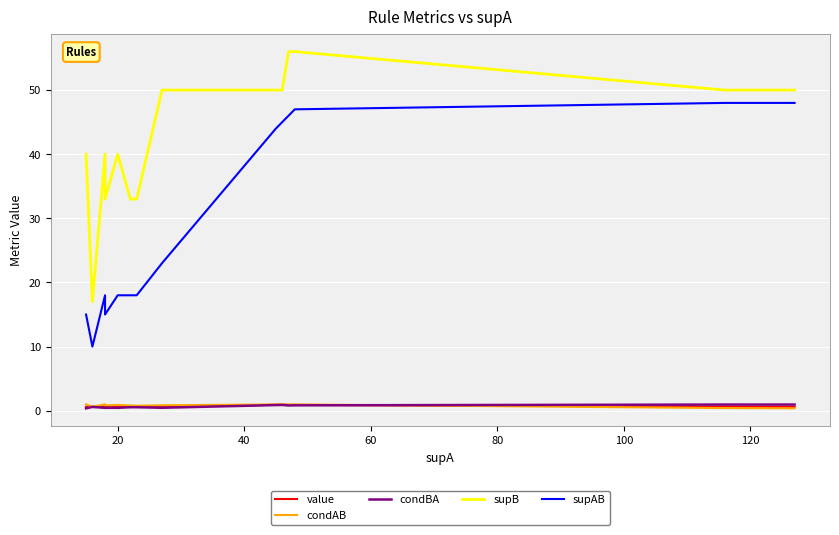

Reading left to right, what are all the values shown in this chart?

value: 0.6	0.6	0.6	0.6	0.6	0.7	0.6	0.6	0.7	0.7	0.6	0.9	0.9	0.9	0.9	0.9	0.9	0.6	0.6	0.6
condAB: 1.0	1.0	0.6	0.6	0.6	1.0	0.8	0.9	0.8	0.8	0.9	1.0	1.0	1.0	1.0	1.0	1.0	0.4	0.4	0.4
condBA: 0.4	0.4	0.6	0.6	0.6	0.5	0.5	0.5	0.5	0.5	0.5	0.9	0.9	0.9	0.8	0.8	0.8	1.0	1.0	1.0
supB: 40.0	40.0	17.0	17.0	17.0	40.0	33.0	40.0	33.0	33.0	50.0	50.0	50.0	50.0	56.0	56.0	56.0	50.0	50.0	50.0
supAB: 15.0	15.0	10.0	10.0	10.0	18.0	15.0	18.0	18.0	18.0	23.0	44.0	45.0	45.0	46.0	47.0	47.0	48.0	48.0	48.0